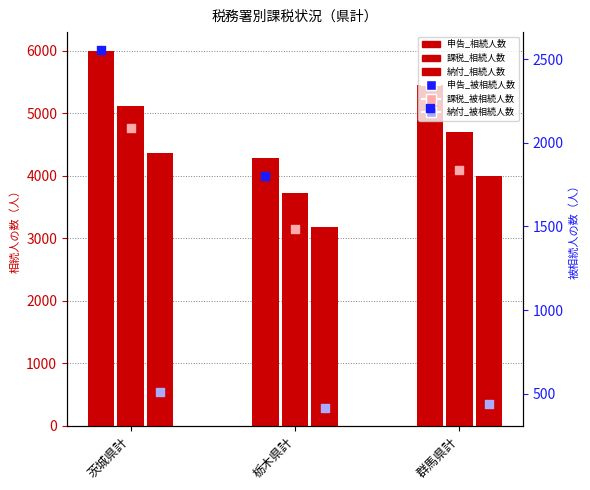

What is the total value across all series at 栃木県計?

14897